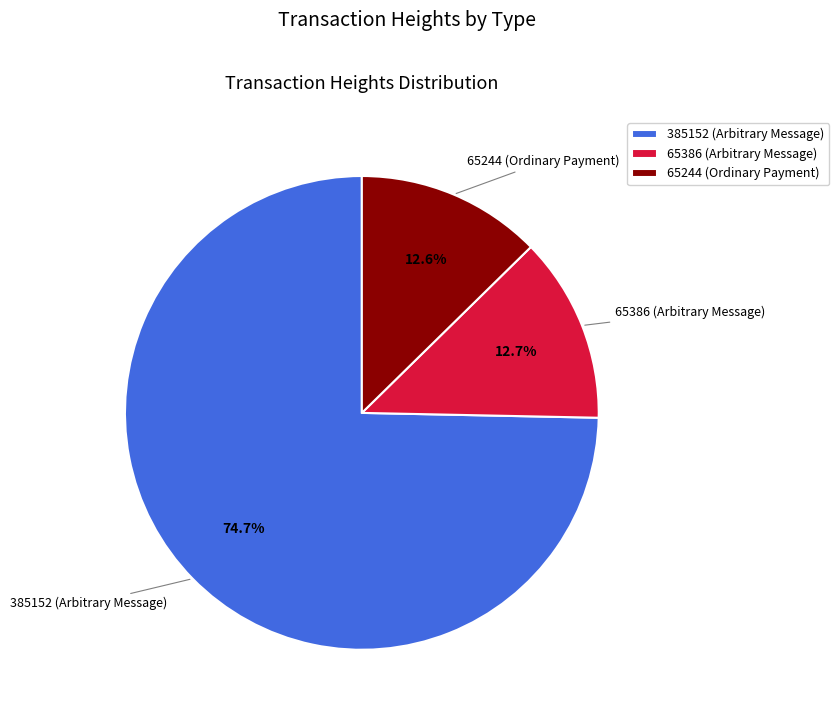

Is 385152 the majority of the pie?

Yes